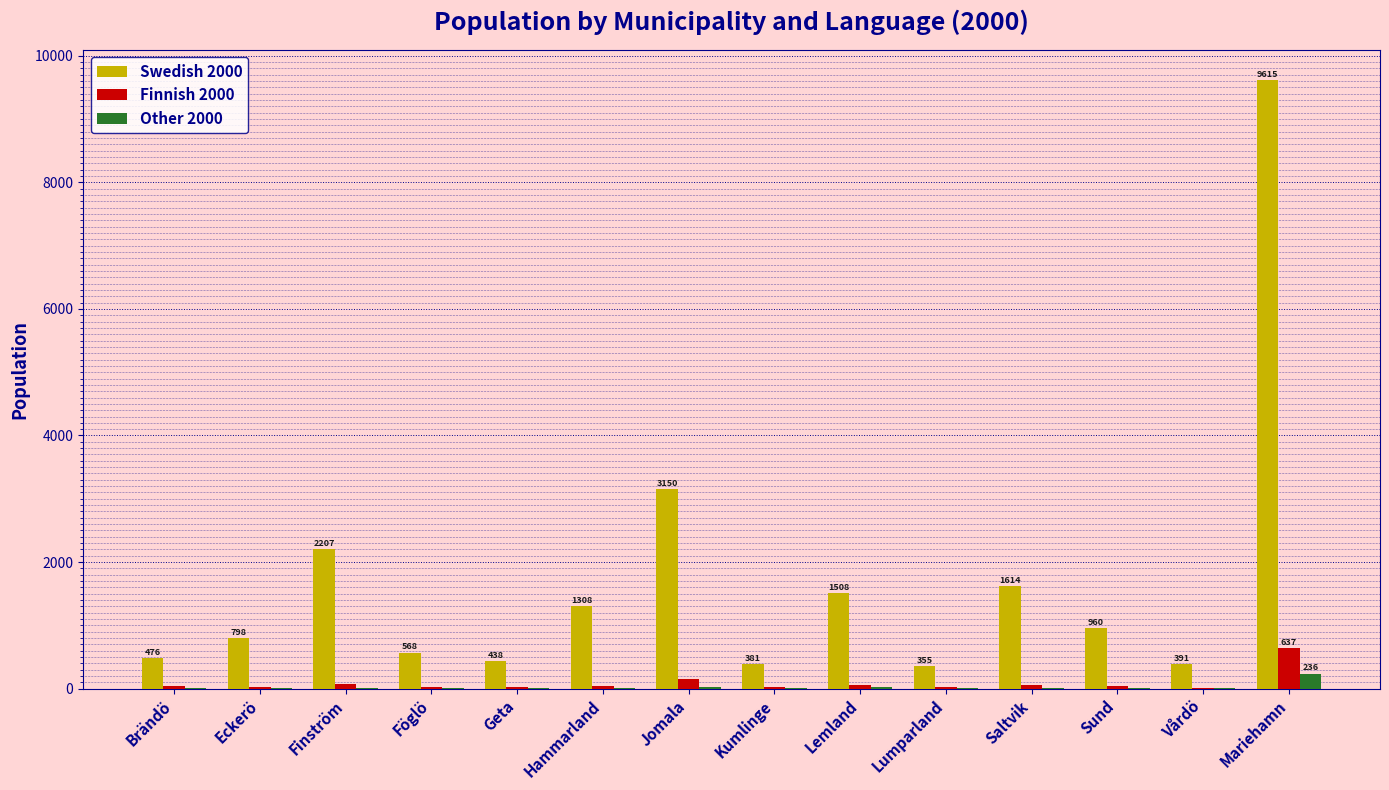

What is the highest value of the Other 2000 series?

236